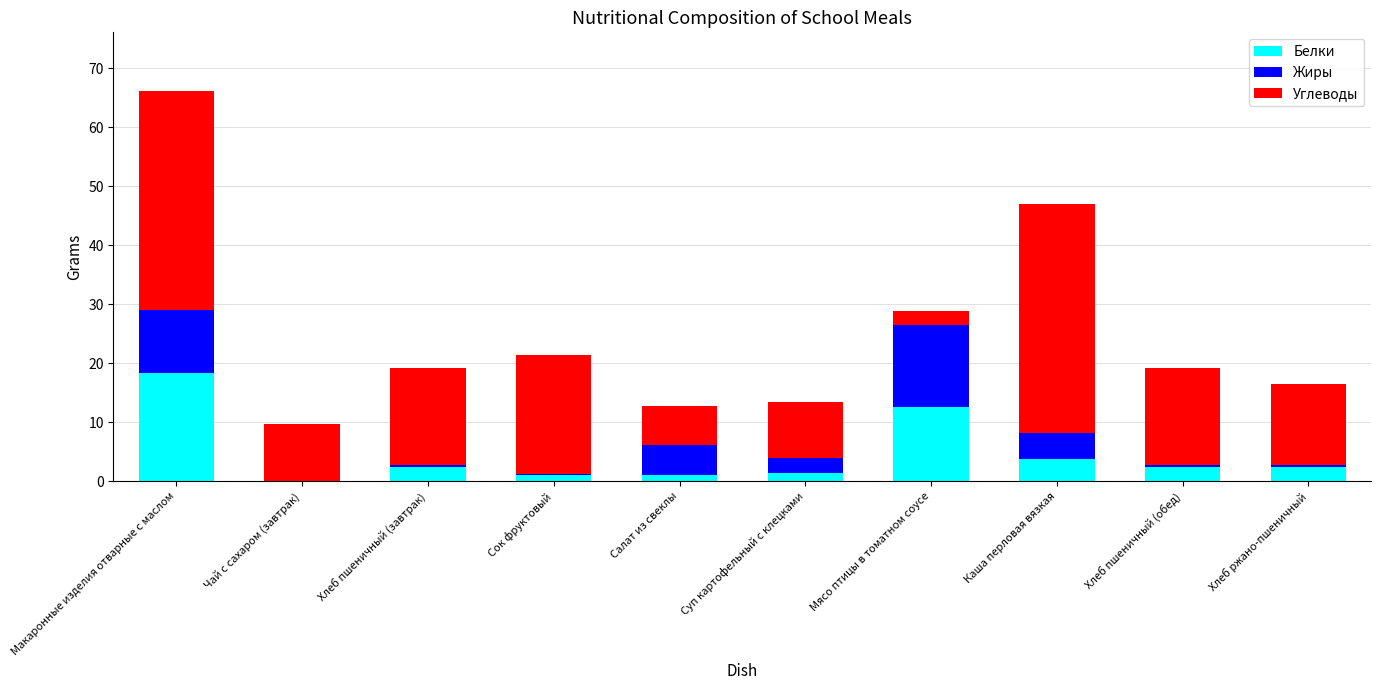

Which category has the highest value in the Белки series?

Макаронные изделия отварные с маслом